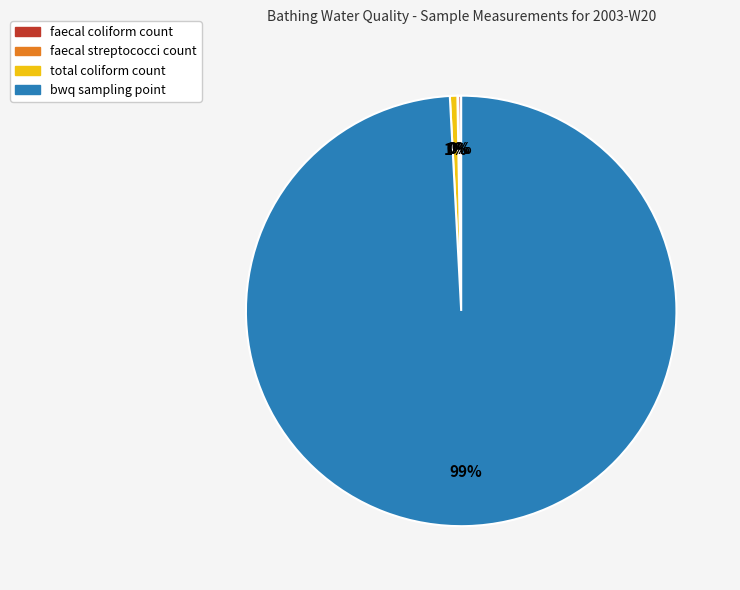

To the nearest percent, what is the average slice percentage?

25%